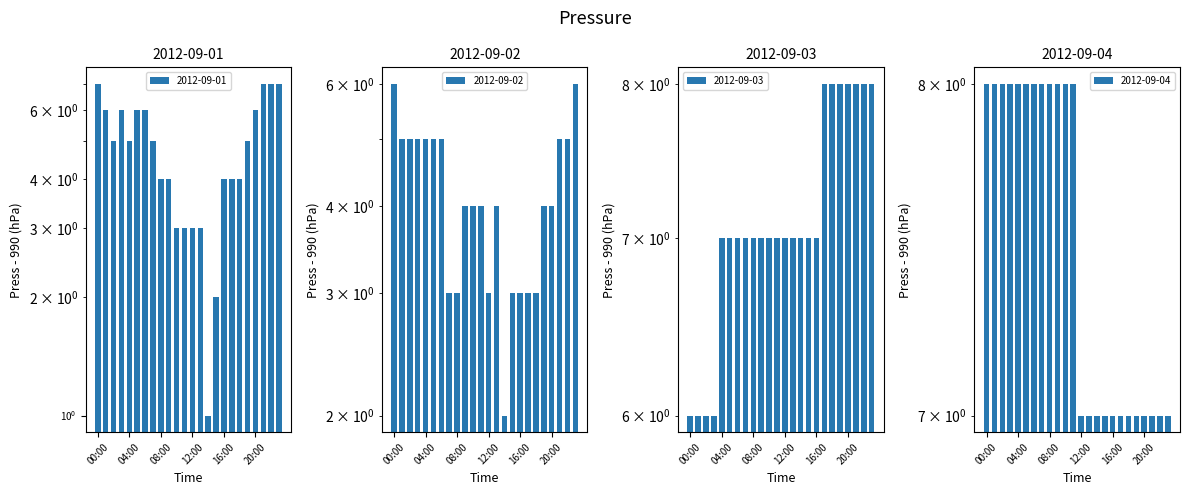

Which series has the largest total across all categories?

2012-09-04